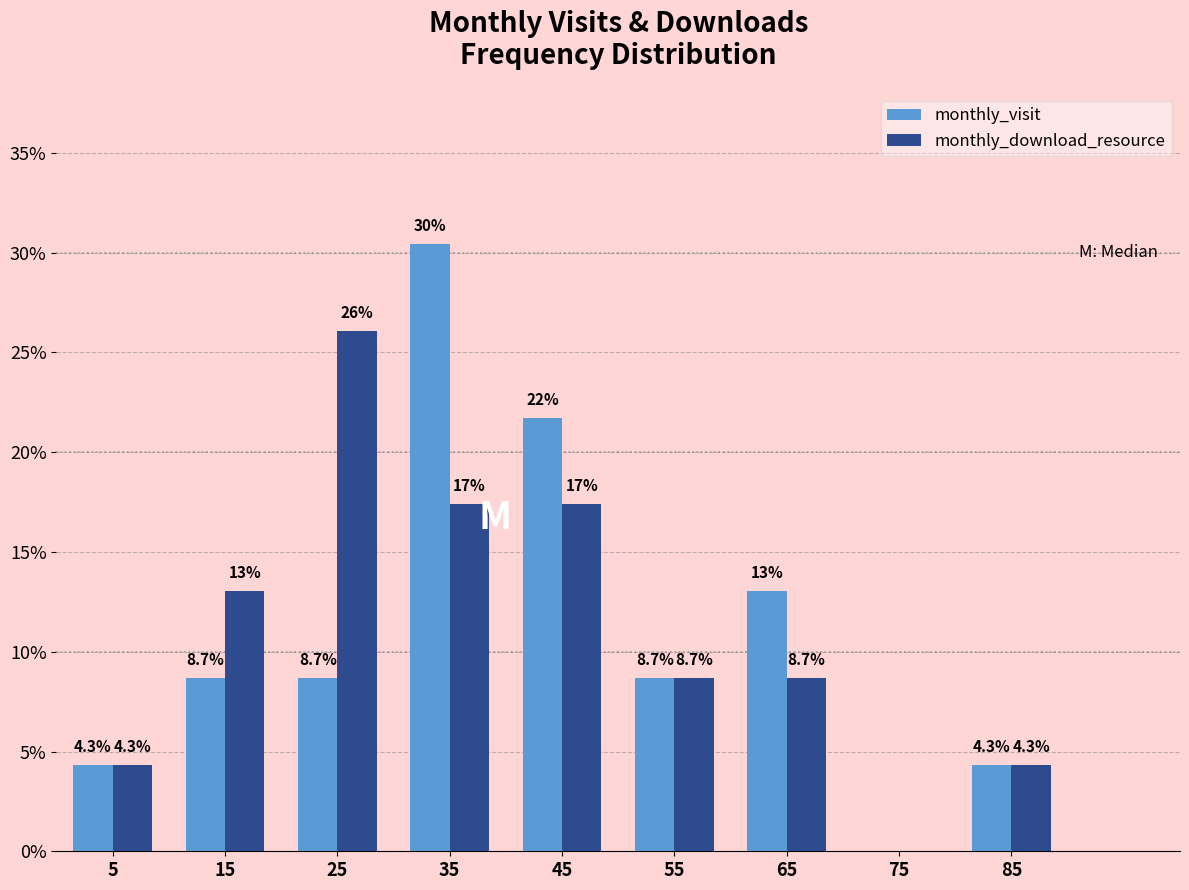

In the monthly_download_resource series, which range on the x-axis has the tallest bar?

20 to 30